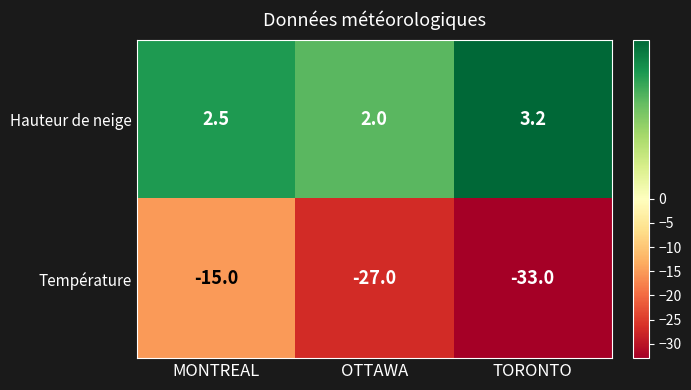

How many categories are shown in the chart?

3